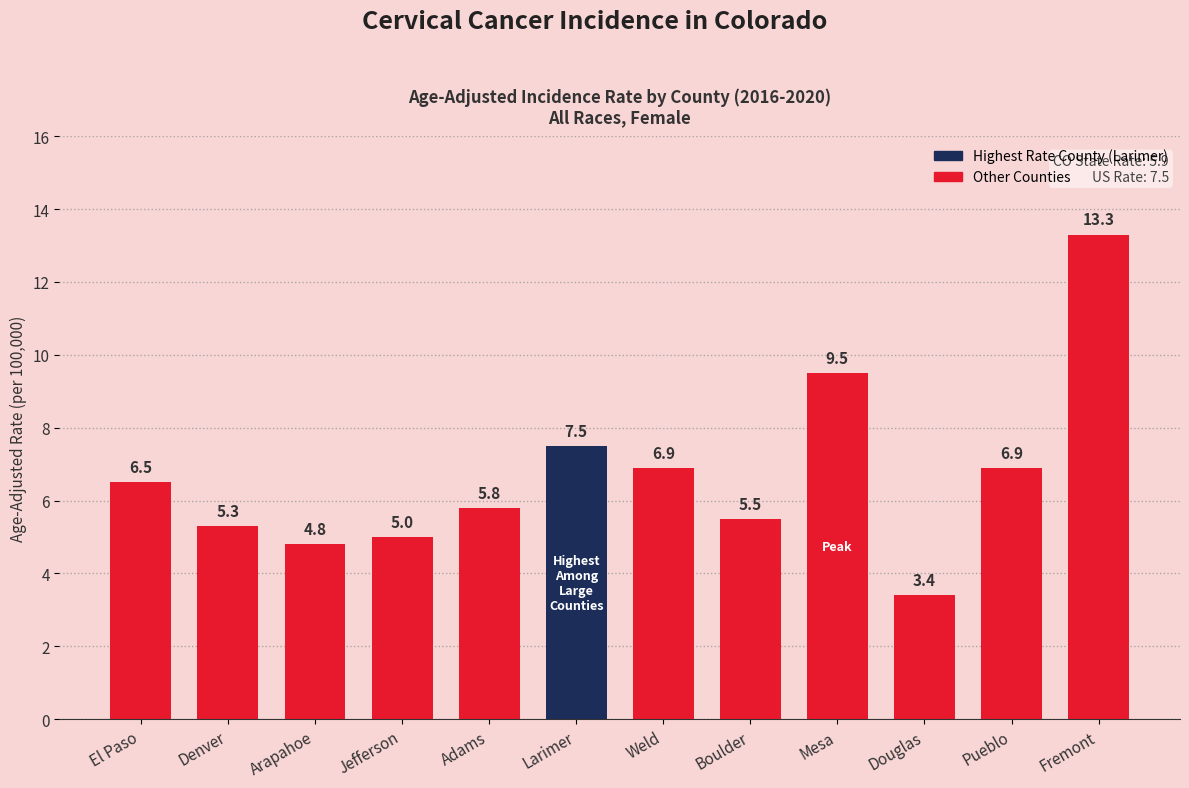

Which has a higher value, Boulder or Adams?

Adams